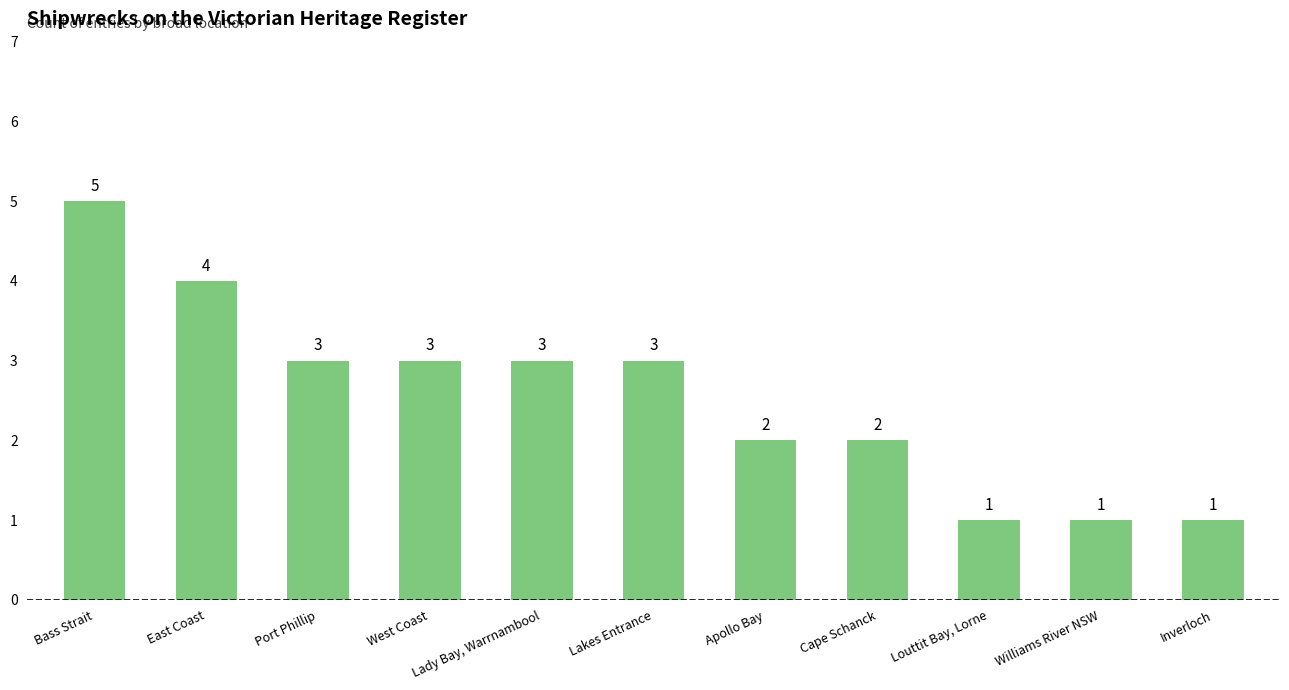

True or false: the data shows 2 at Bass Strait.

False